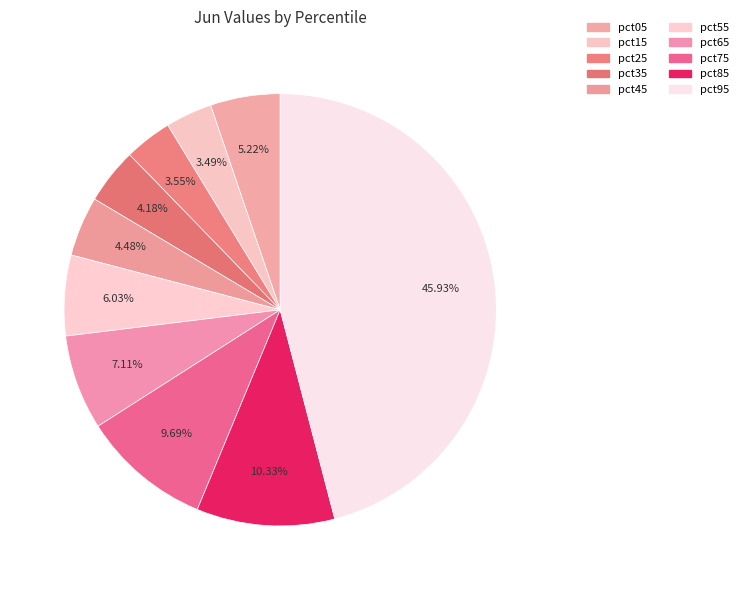

How many segments does this pie chart have?

10